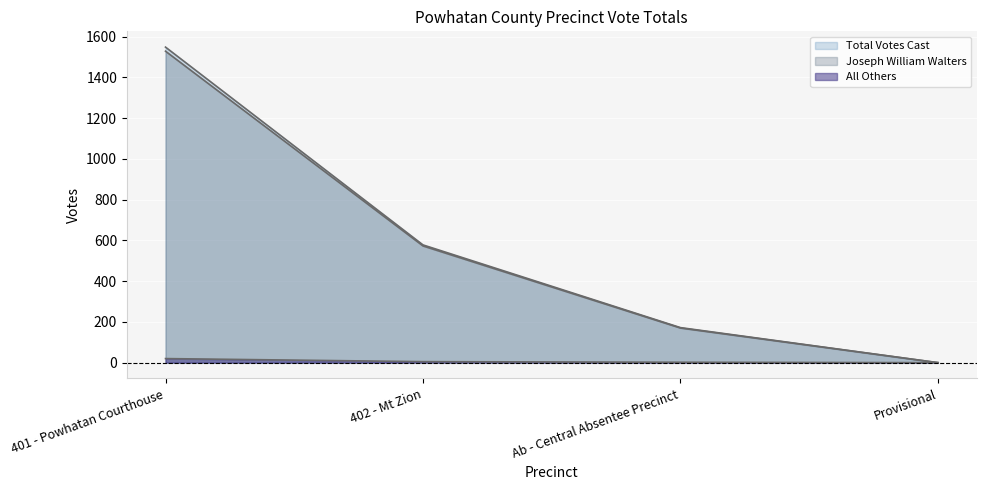

Reading right to left, list all the values displayed in this chart.

Joseph William Walters: Provisional=0	Ab - Central Absentee Precinct=170	402 - Mt Zion=573	401 - Powhatan Courthouse=1529
All Others: Provisional=0	Ab - Central Absentee Precinct=2	402 - Mt Zion=5	401 - Powhatan Courthouse=20
Total Votes Cast: Provisional=0	Ab - Central Absentee Precinct=172	402 - Mt Zion=578	401 - Powhatan Courthouse=1549